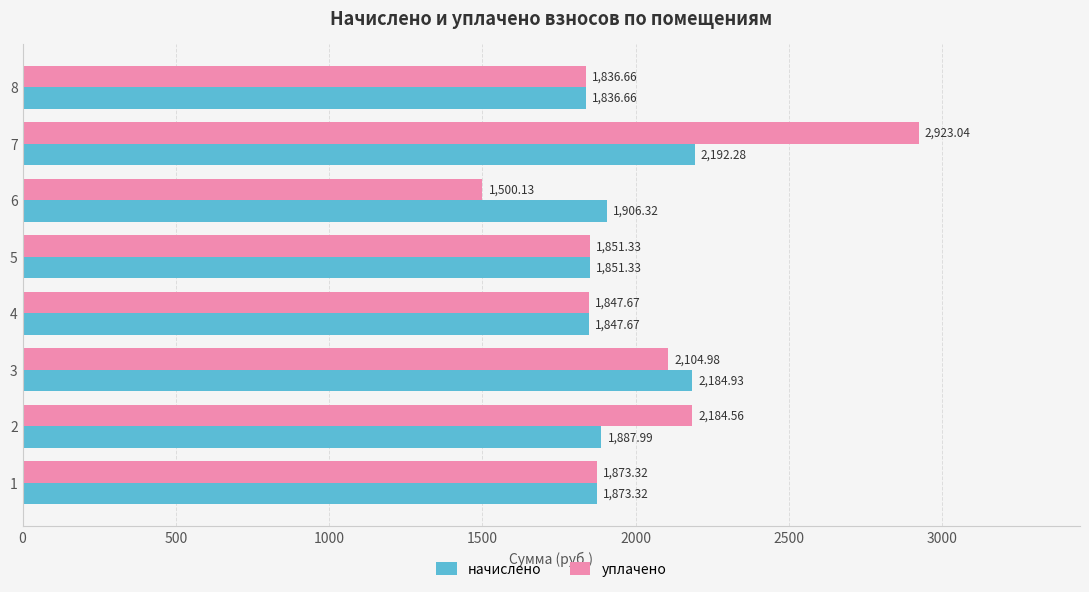

What is the total value across all series at 3?

4289.9